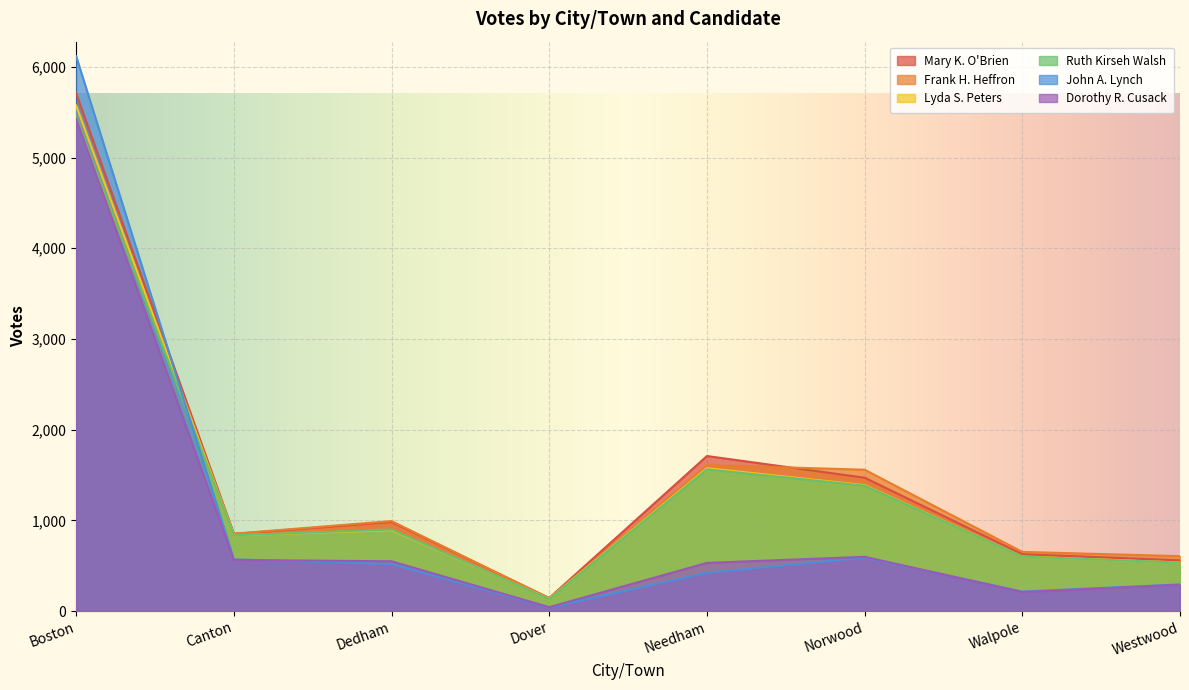

What are all the series names shown in the legend?

Mary K. O'Brien, Frank H. Heffron, Lyda S. Peters, Ruth Kirseh Walsh, John A. Lynch, Dorothy R. Cusack